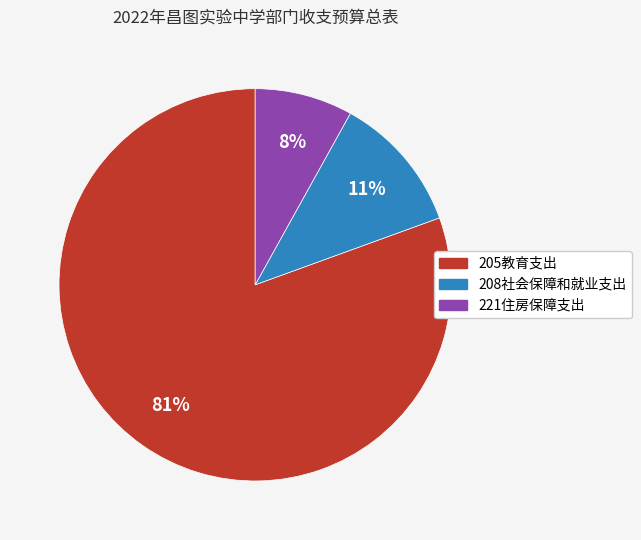

Rank the categories by value from lowest to highest.

221住房保障支出, 208社会保障和就业支出, 205教育支出